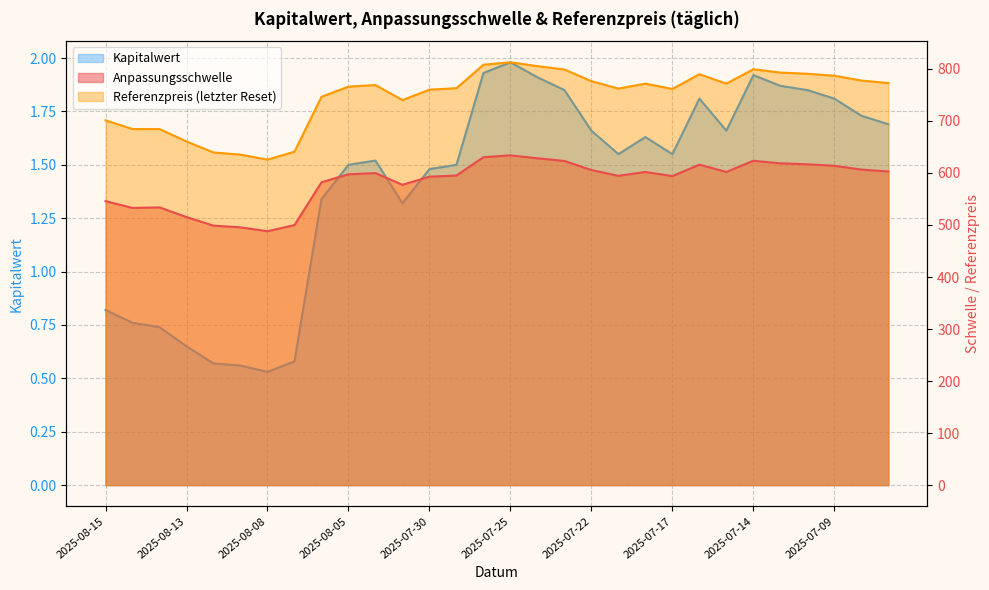

True or false: Kapitalwert and Anpassungsschwelle intersect in this chart.

False